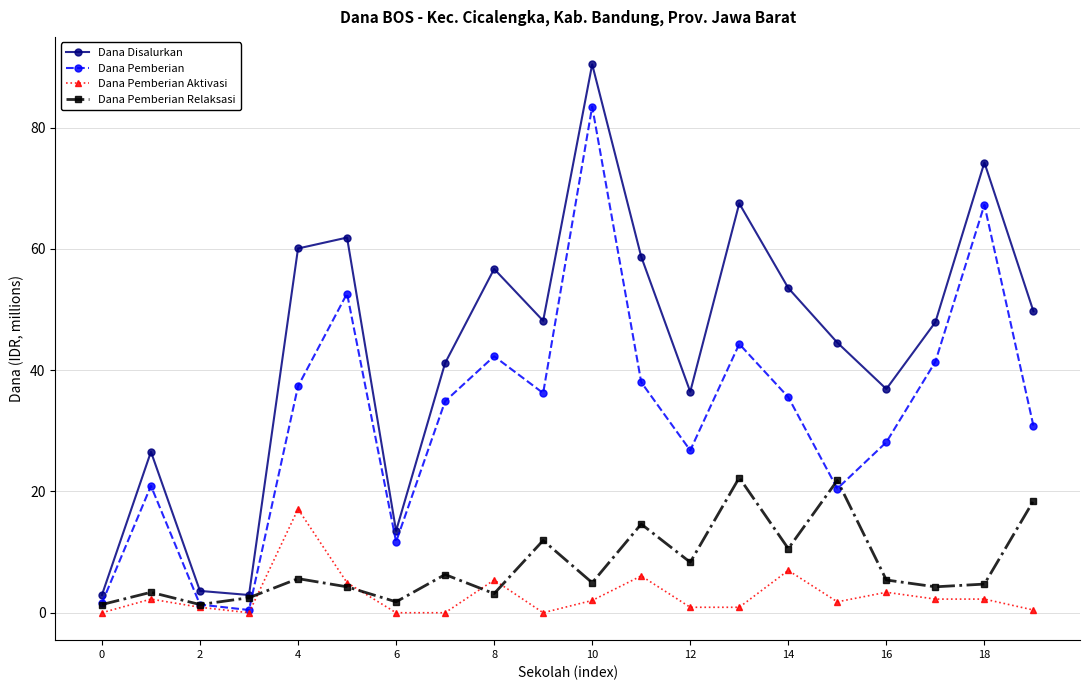

At how many categories does at least one series exceed 21?

16